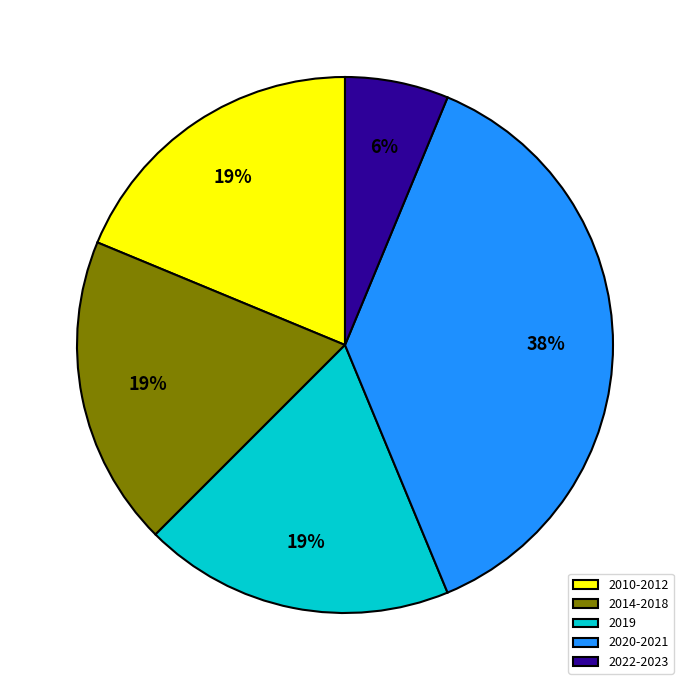

True or false: 2010-2012 accounts for 19% of the total.

True